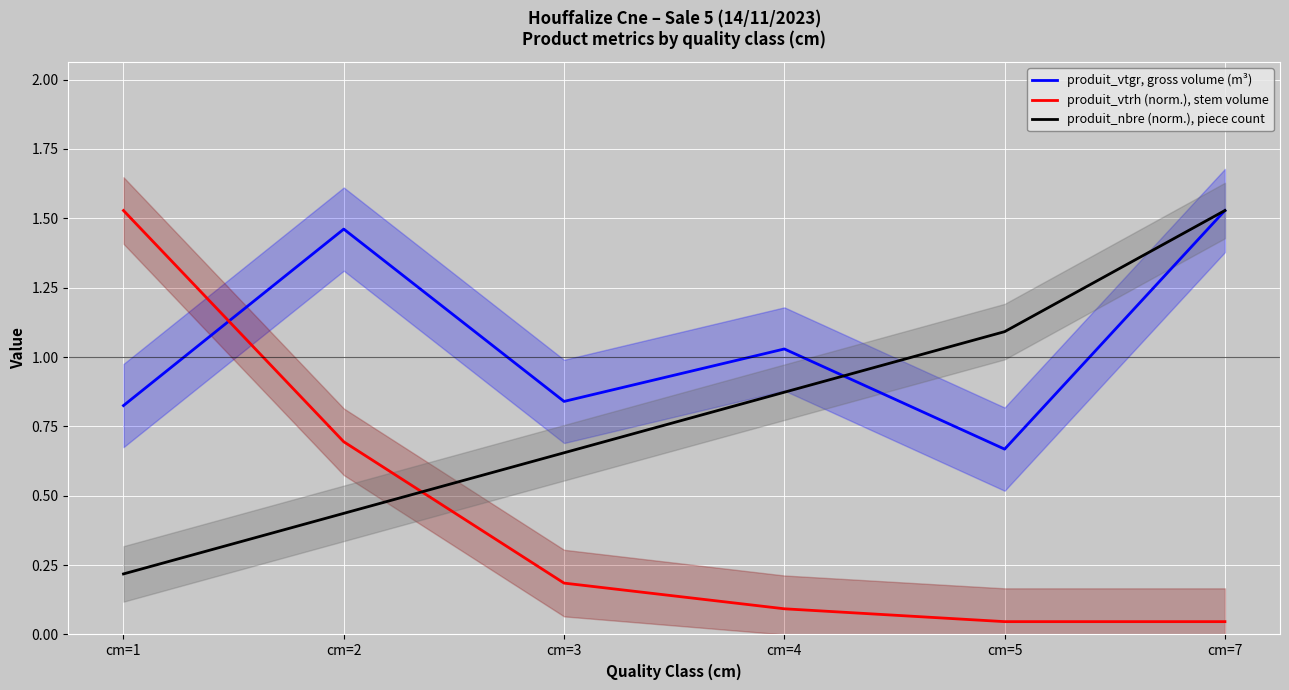

What is the total value across all series at cm=1?

2.6